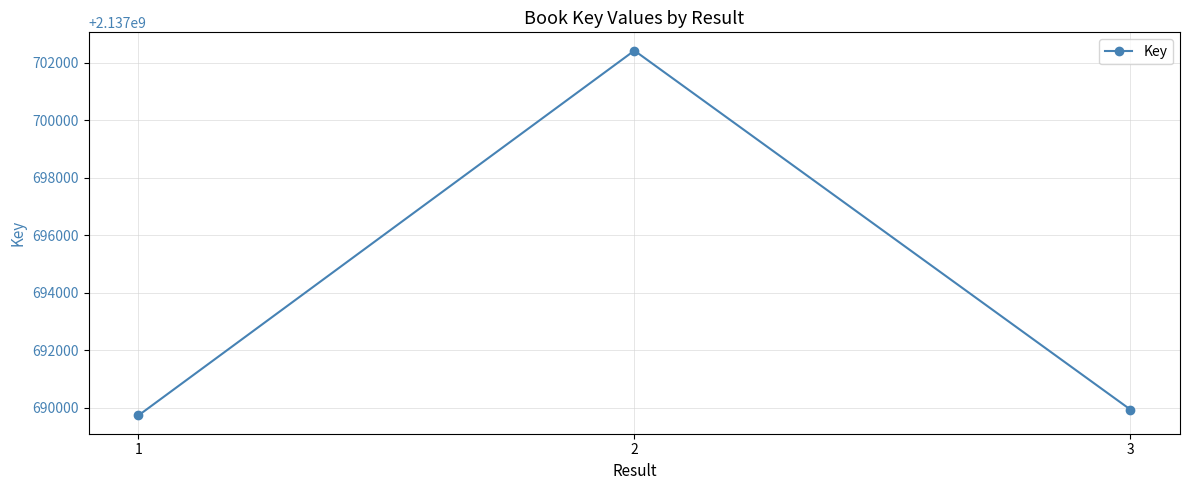

Rank the categories by value from highest to lowest.

2, 3, 1